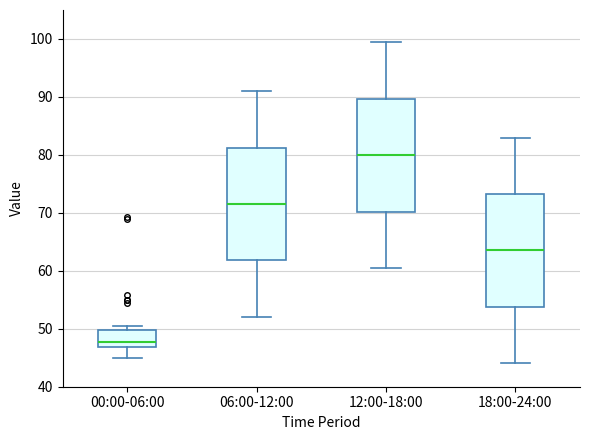

Reading left to right, read every box against the y-axis: the position of its median line, the range the box covers, and the ends of its whiskers. The values are not printed on the chart, so give them approximately, as read against the axis.

00:00-06:00: median 48, box 47 to 50, whiskers 45 to 50 (just above the box's upper edge)
06:00-12:00: median 72, box 62 to 81, whiskers 52 to 91
12:00-18:00: median 80, box 70 to 90, whiskers 61 to 99
18:00-24:00: median 64, box 54 to 73, whiskers 44 to 83